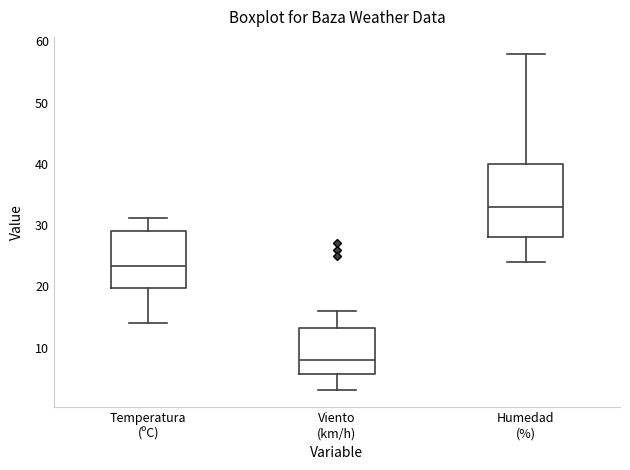

Reading left to right, transcribe this box plot: for each box, give where its median line is, the range the box spans, and where its two whiskers end, as read against the y-axis. The values are not printed on the chart, so give them approximately, as read against the axis.

Temperatura (ºC): median 23, box 20 to 29, whiskers 14 to 31
Viento (km/h): median 8, box 6 to 13, whiskers 3 to 16
Humedad (%): median 33, box 28 to 40, whiskers 24 to 58